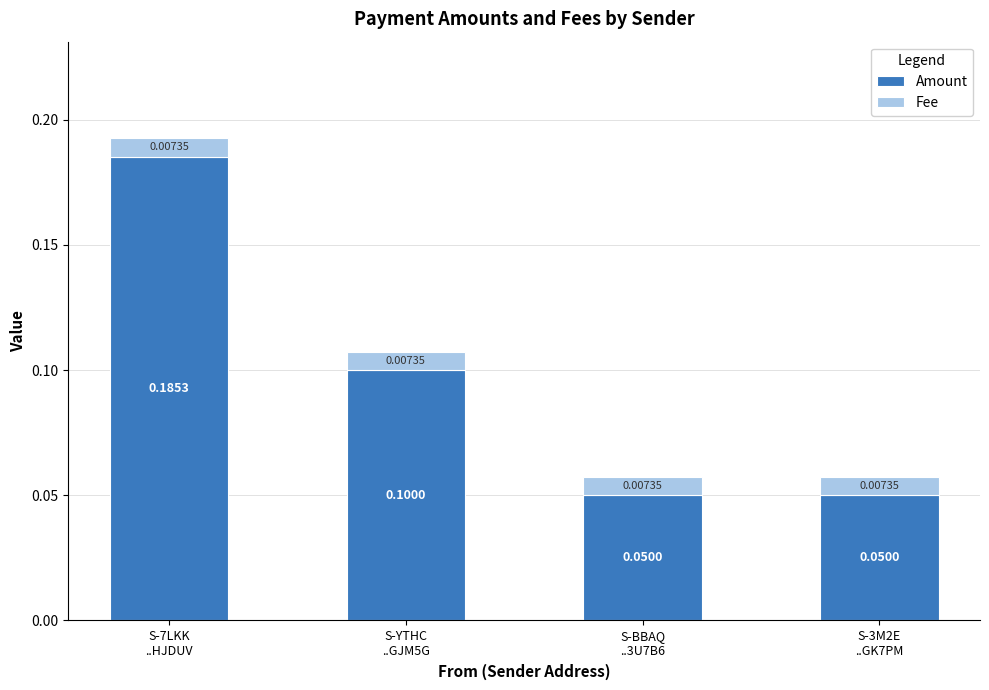

What is the sum of all Amount values?

0.4